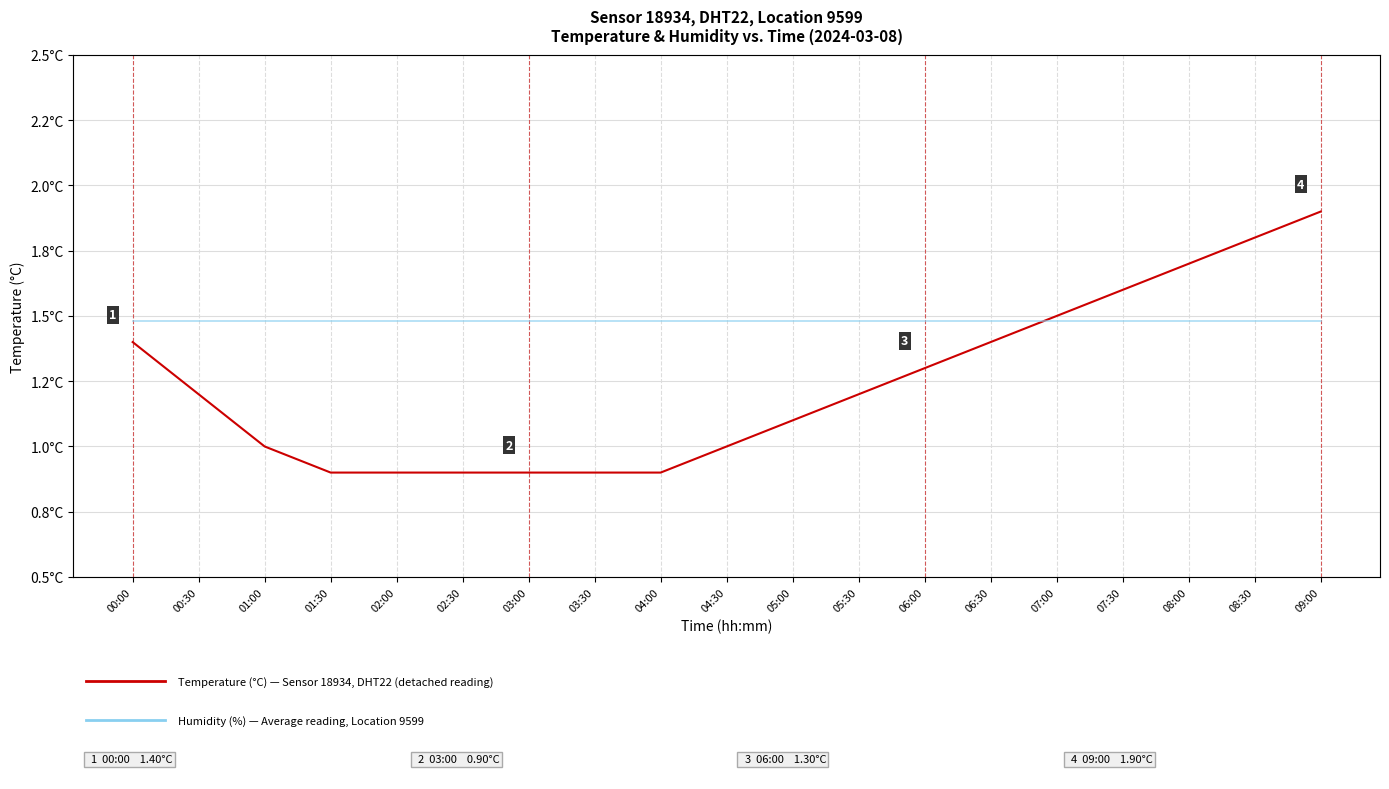

The temperature series shows 1.8 at 05:30. True or false?

False